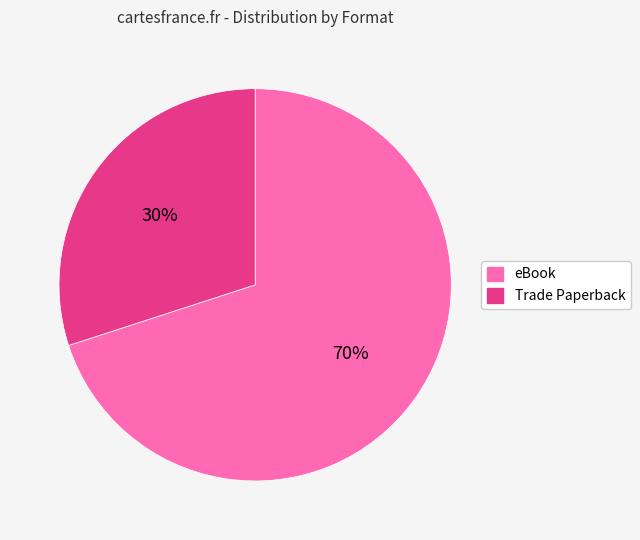

Combined, do eBook and Trade Paperback account for over 50%?

Yes